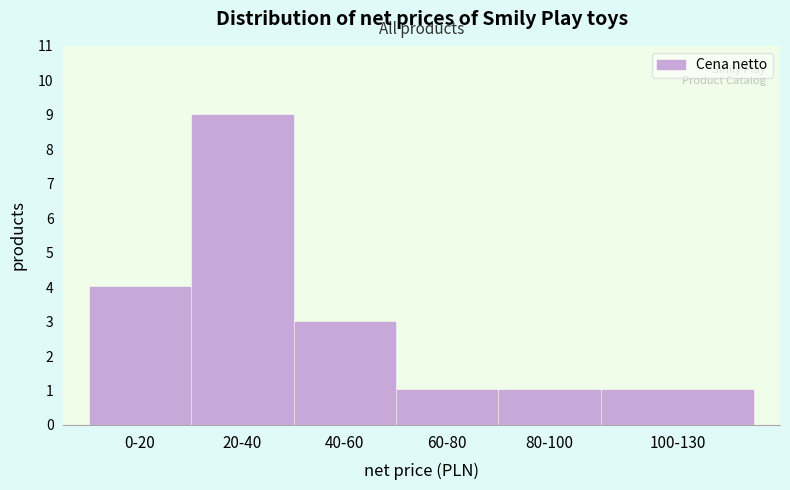

Reading left to right, transcribe all the data shown in this chart.

4	9	3	1	1	1